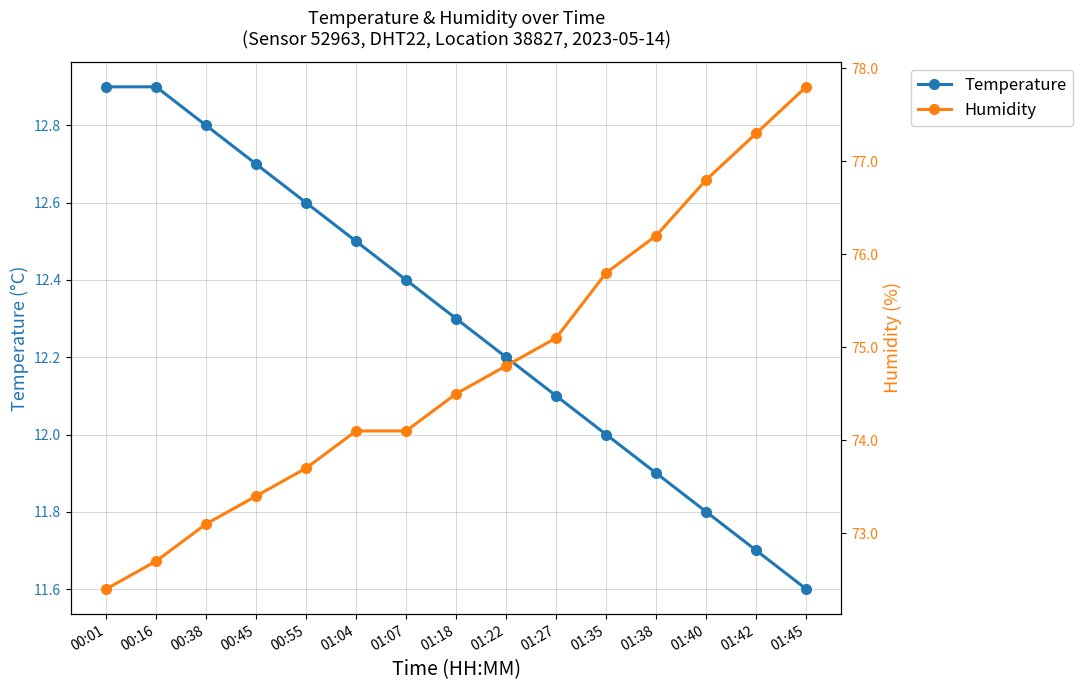

Which series has the widest spread of values?

Humidity